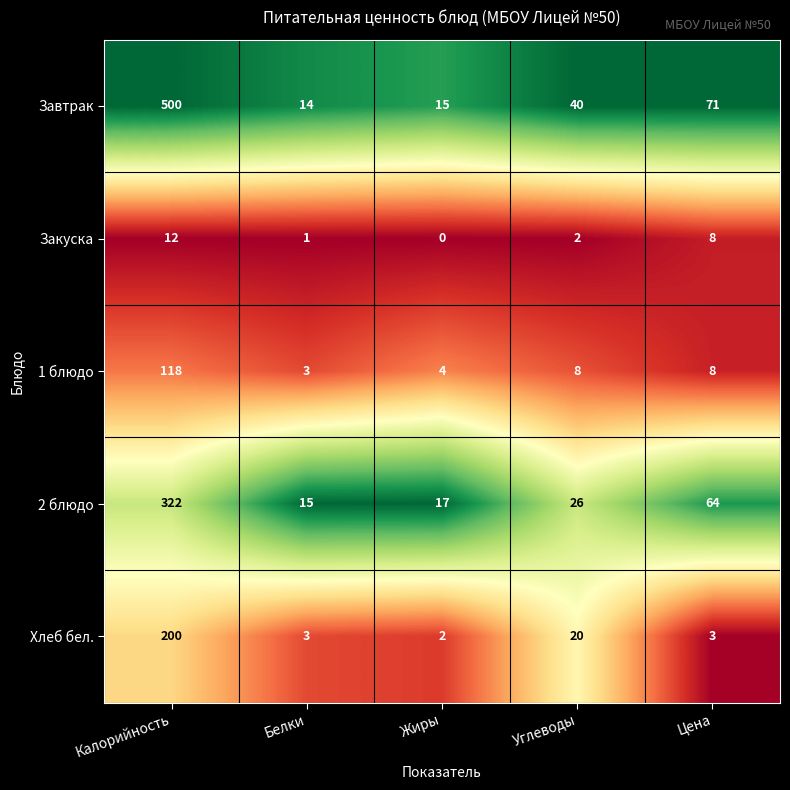

What is the difference between the maximum and minimum values in the 2 блюдо series?

307